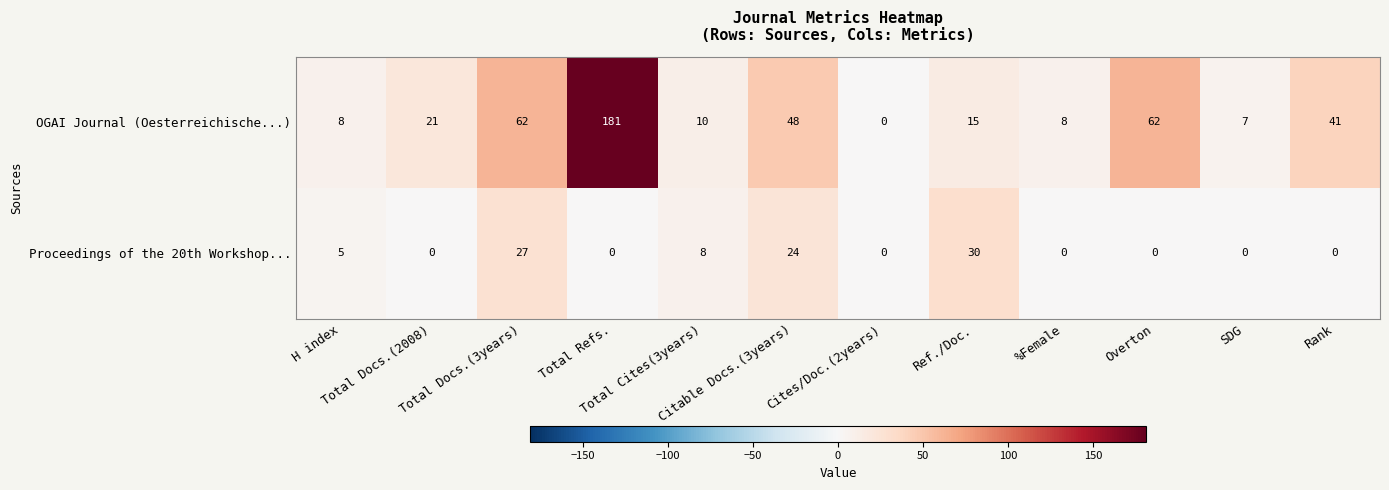

What is the spread (max minus min) of values at Total Cites(3years)?

2